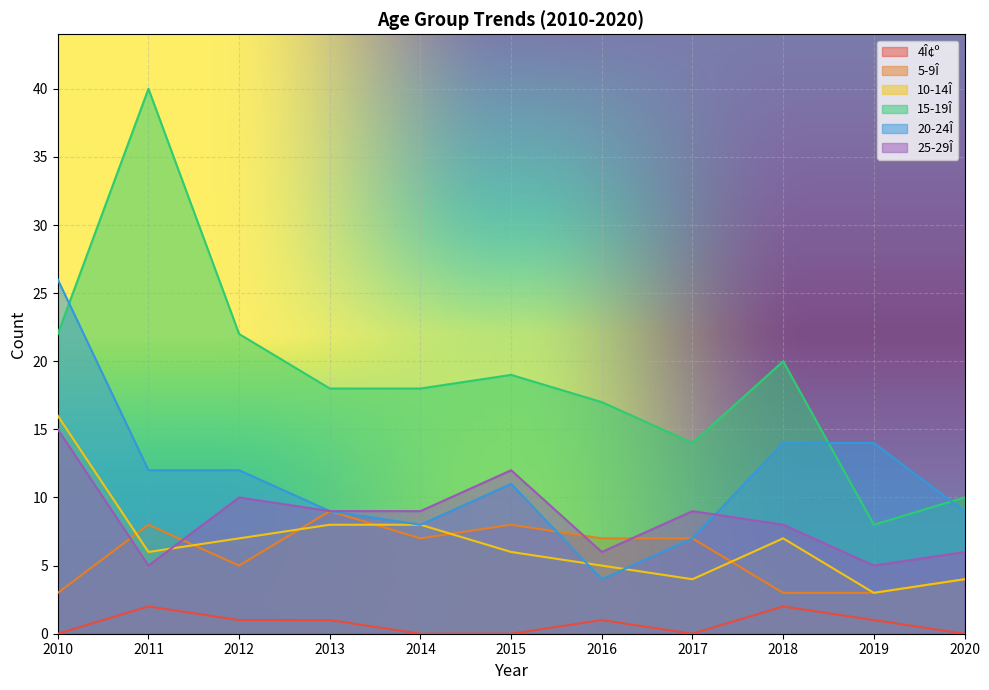

Where is the first local minimum for 25-29Î?

2011